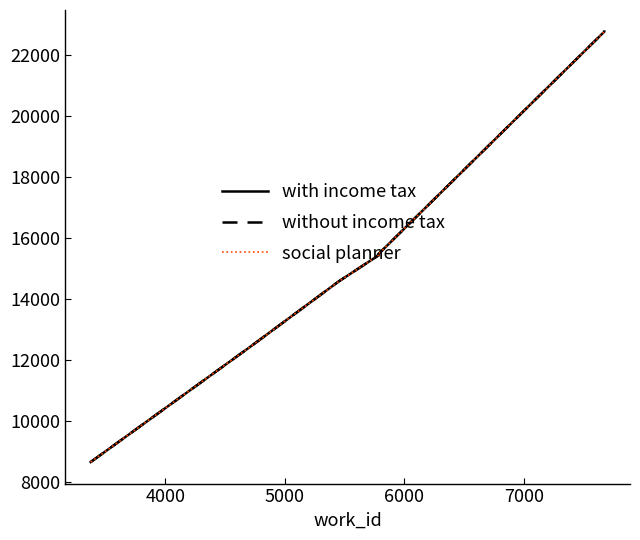

True or false: with income tax and social planner cross at least once.

False